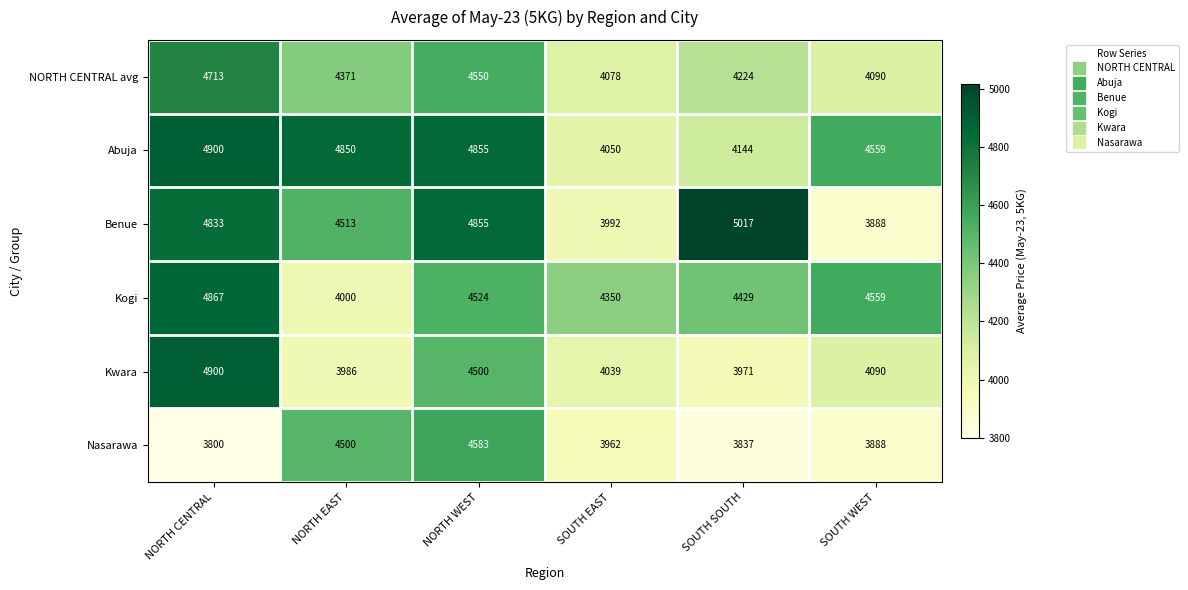

What is the difference between the second highest and second lowest values in the Nasarawa series?

663